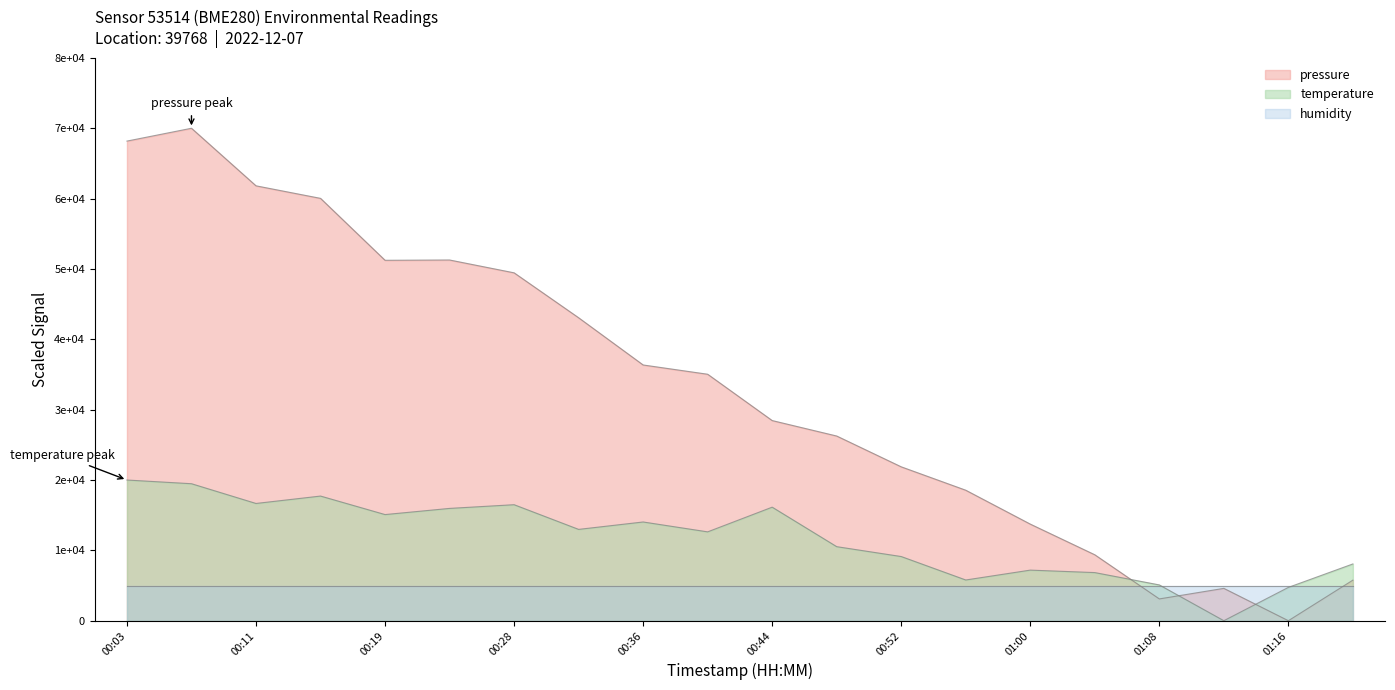

What position from the left is 01:08?

17